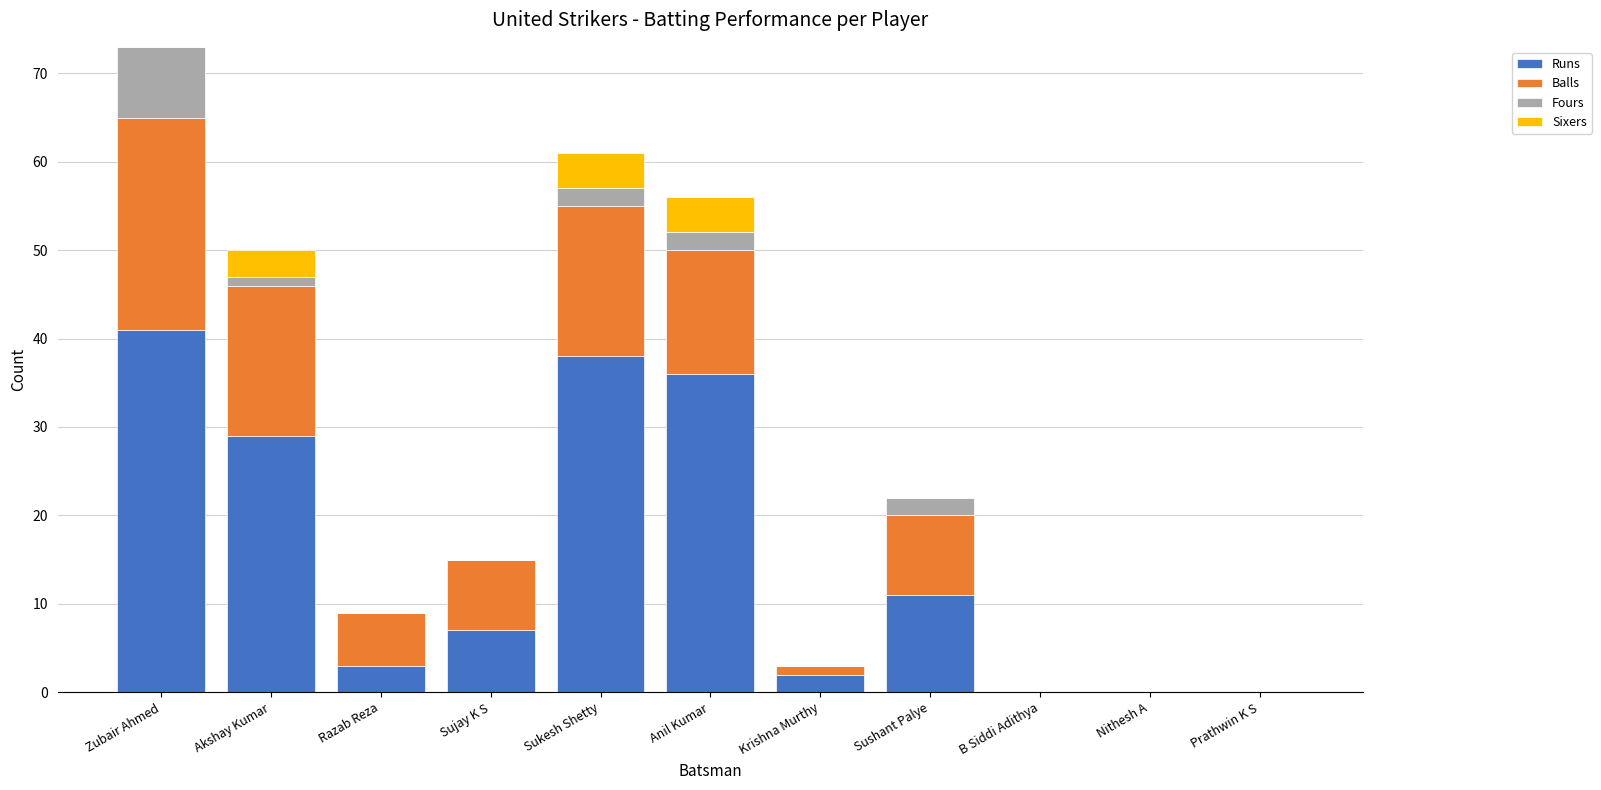

What is the total value across all series at Anil Kumar?

56